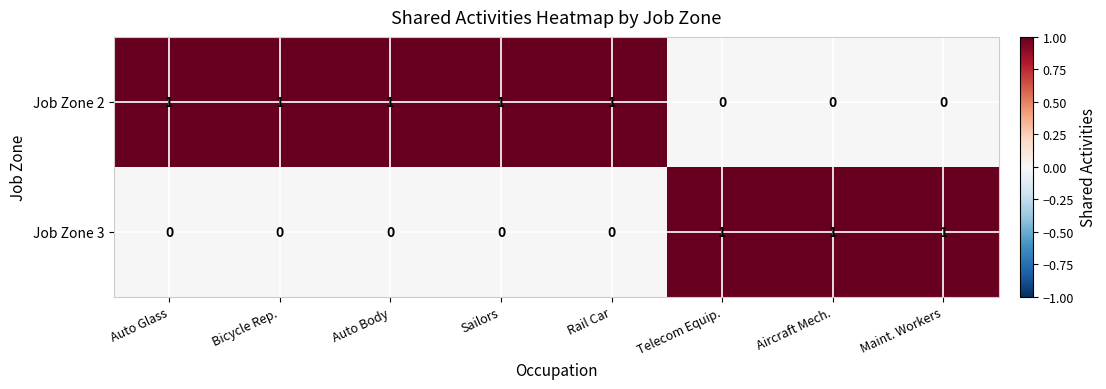

The value of Job Zone 3 at Sailors is 1. True or false?

False